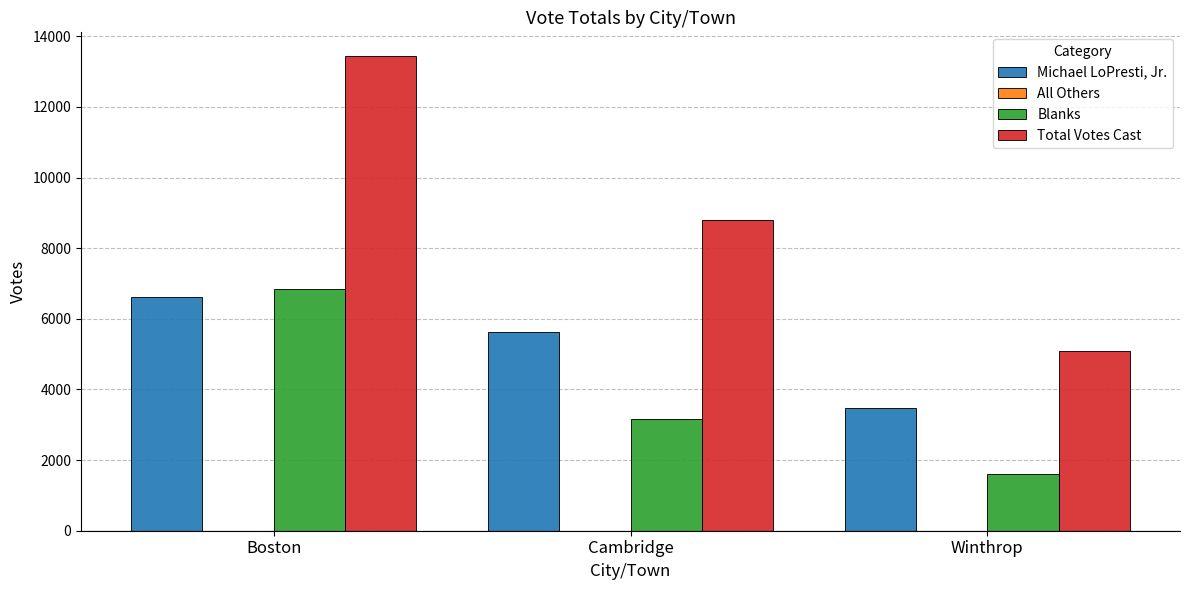

Rank the series by their average value, from highest to lowest.

Total Votes Cast, Michael LoPresti, Jr., Blanks